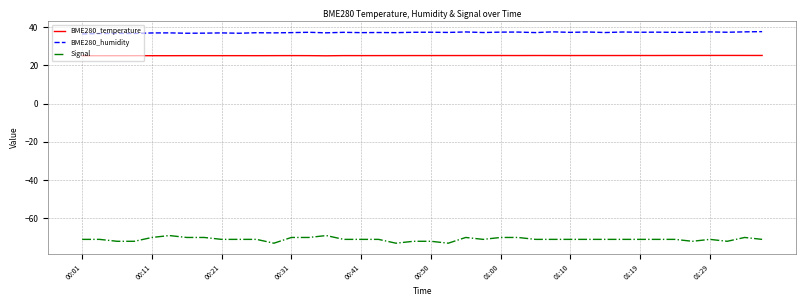

Which series has the largest total across all categories?

BME280_humidity